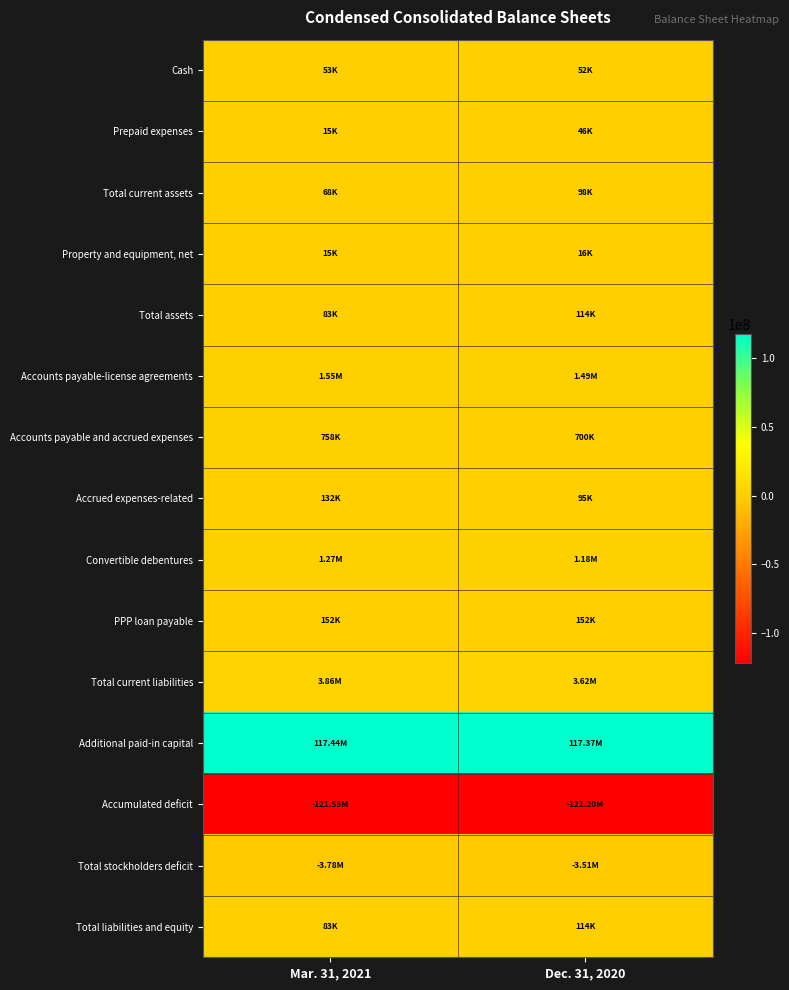

What is the spread (max minus min) of values at Dec. 31, 2020?

238577818